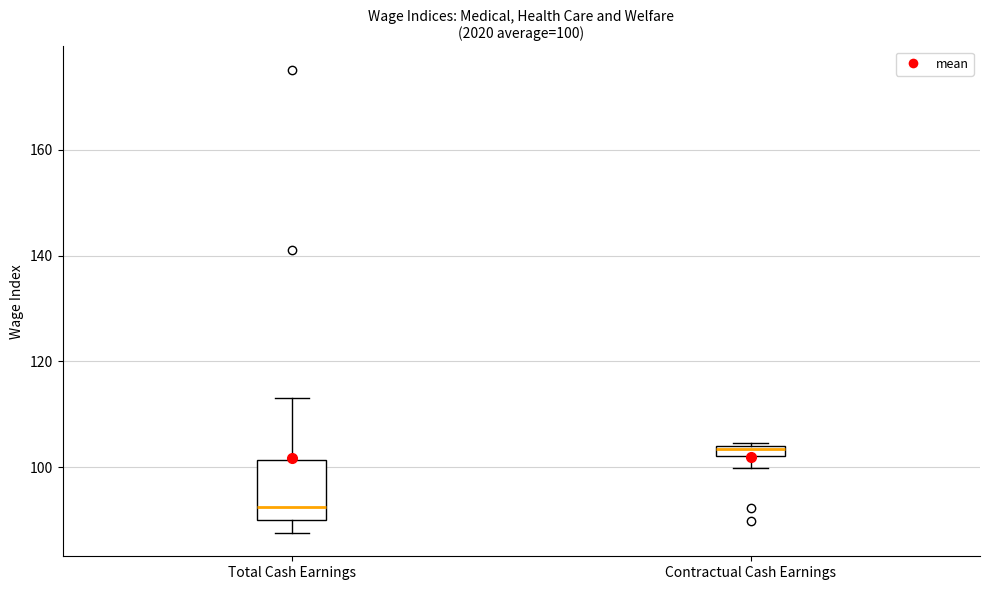

Which box is the tallest, from its lower edge to its upper edge?

Total Cash Earnings